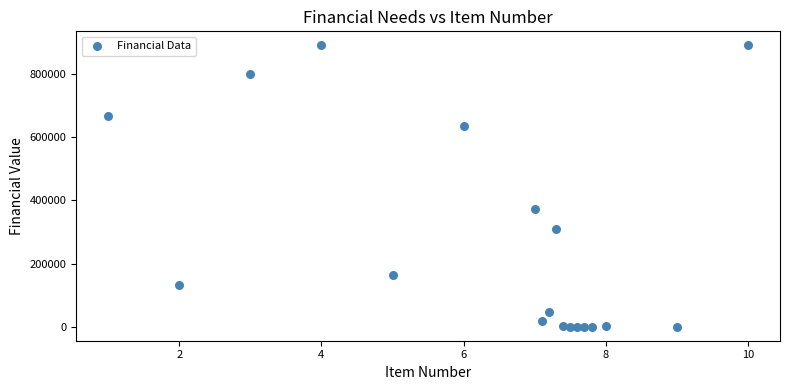

What Y value in the scatter plot is closest to 445567?

373301.1